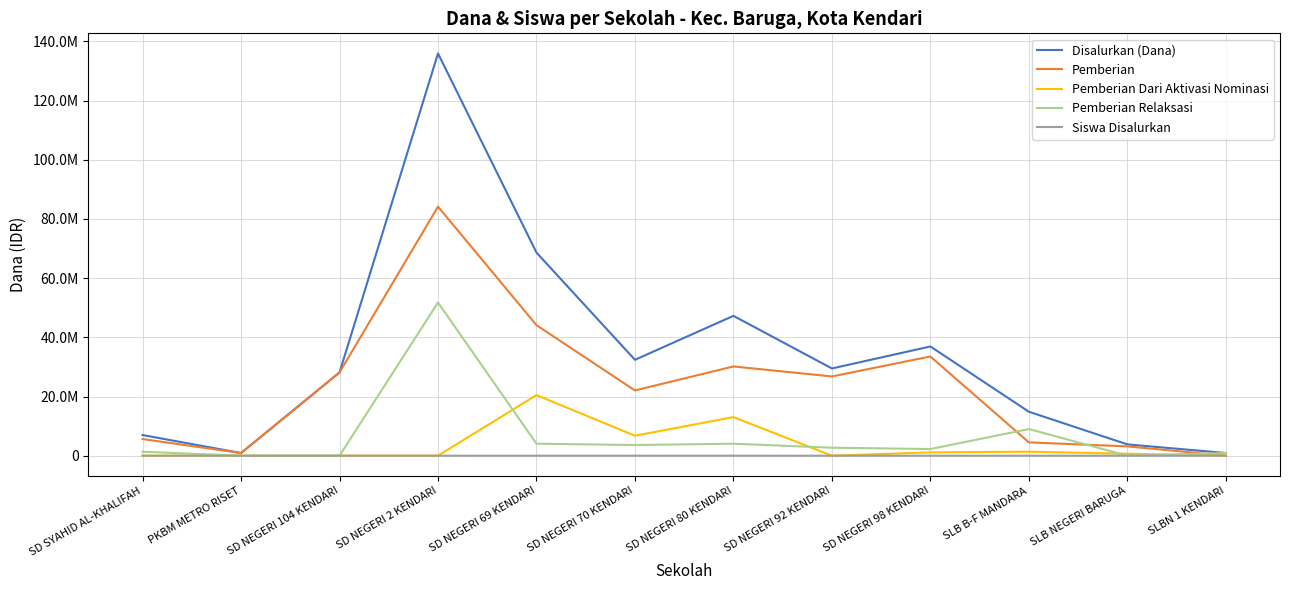

Is the value of Pemberian at PKBM METRO RISET greater than the value of Pemberian Dari Aktivasi Nominasi at SLBN 1 KENDARI?

Yes